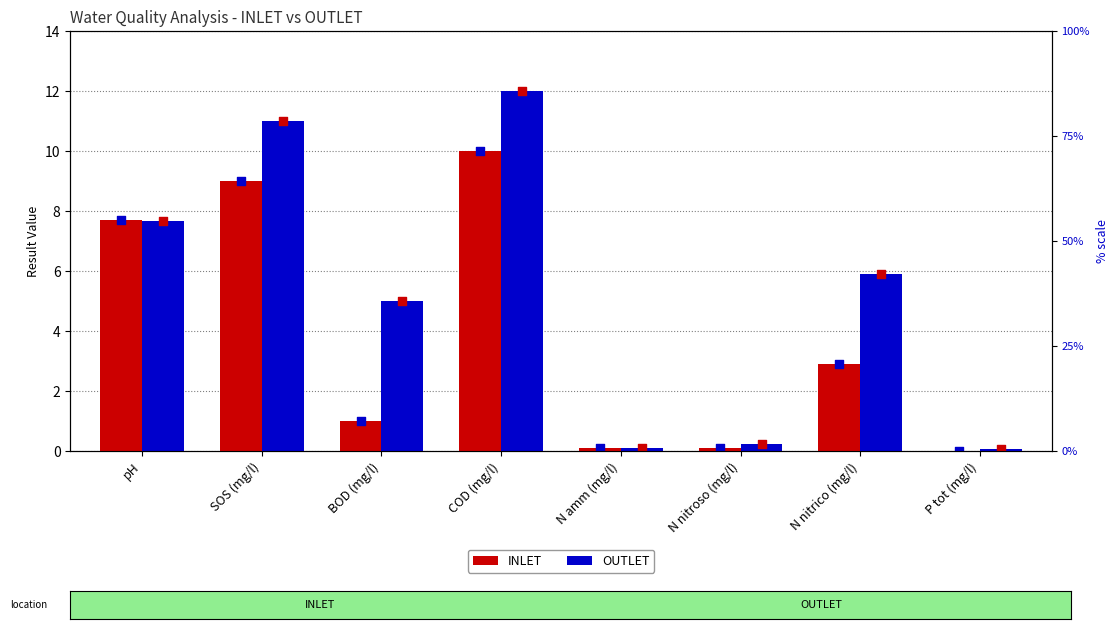

What is the total value across all series at BOD (mg/l)?

6.0